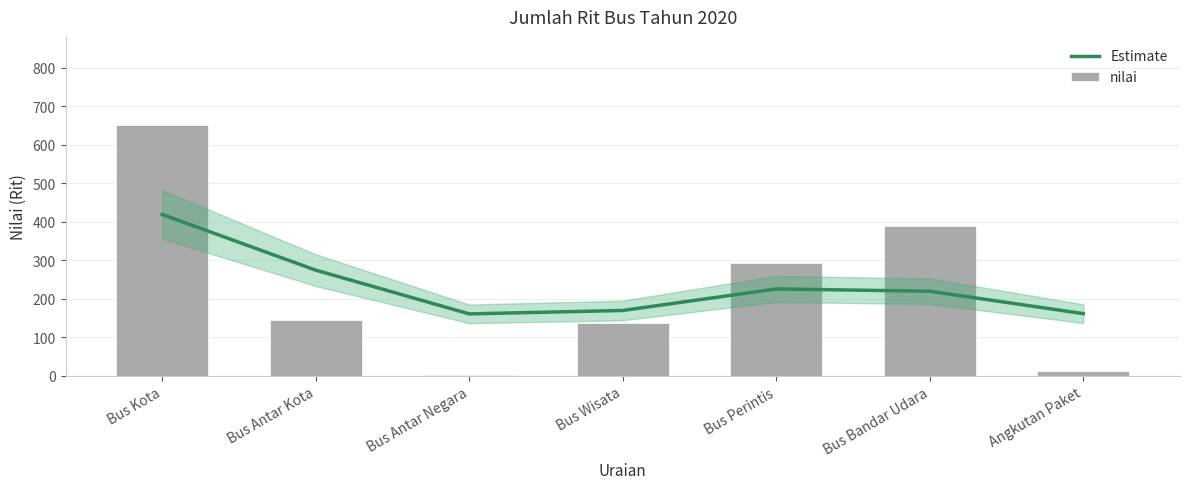

At which label does Estimate first exceed 219?

Bus Kota